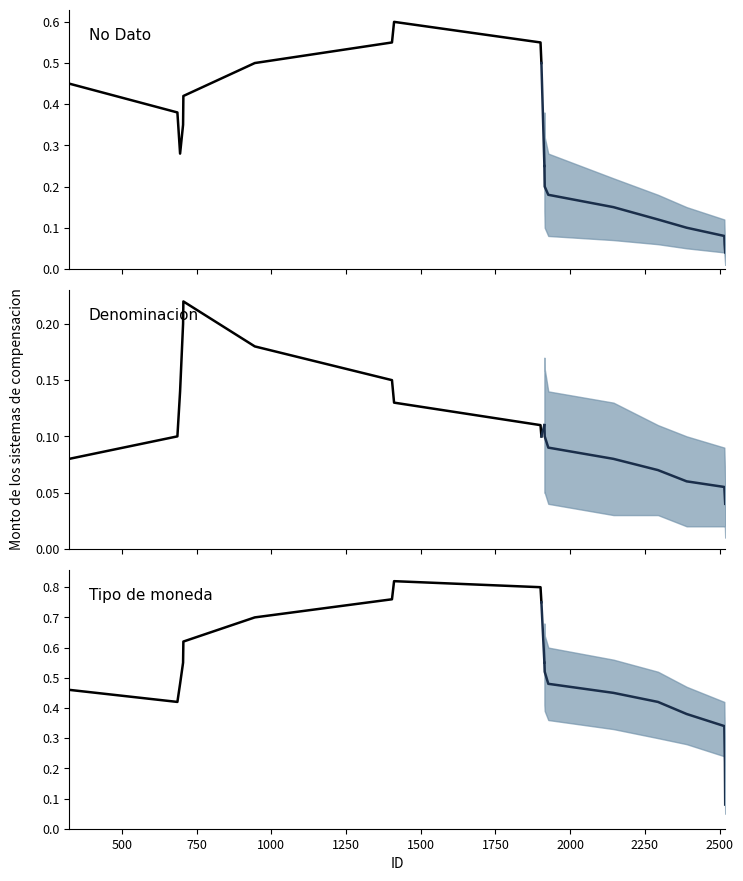

The Historical mean series shows 0.3 at 750. True or false?

False